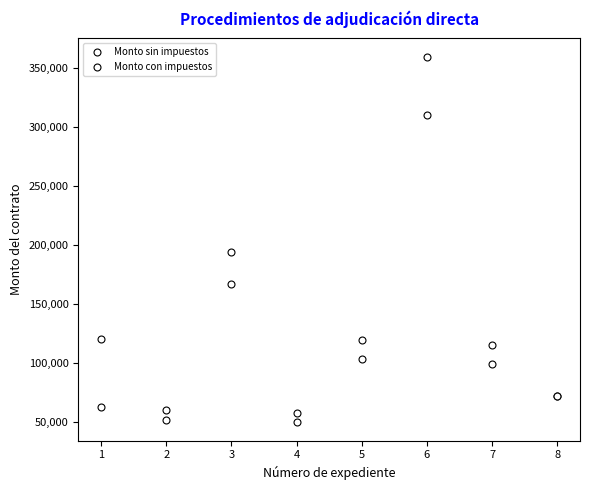

List the series in order of their overall mean, highest first.

Monto con impuestos, Monto sin impuestos